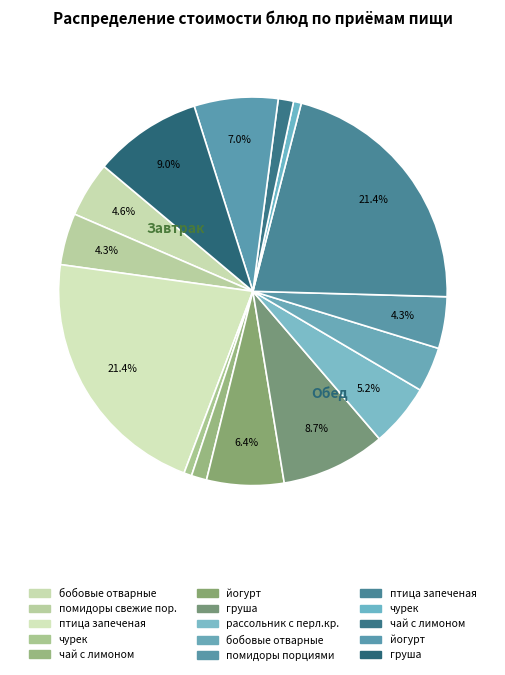

Count the number of slices in the pie.

15